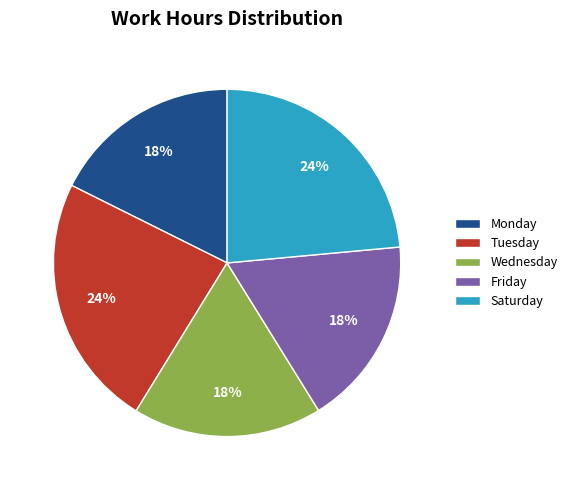

Count the number of slices in the pie.

5